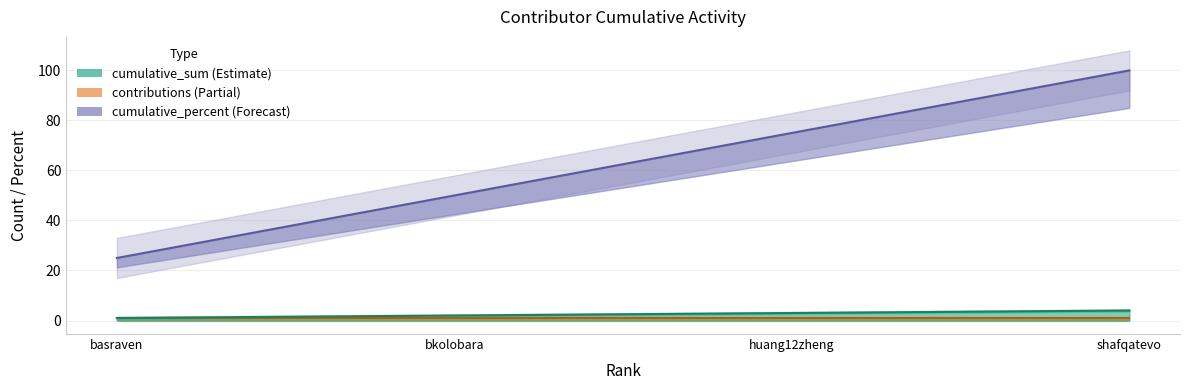

Which series has the widest spread of values?

cumulative_sum